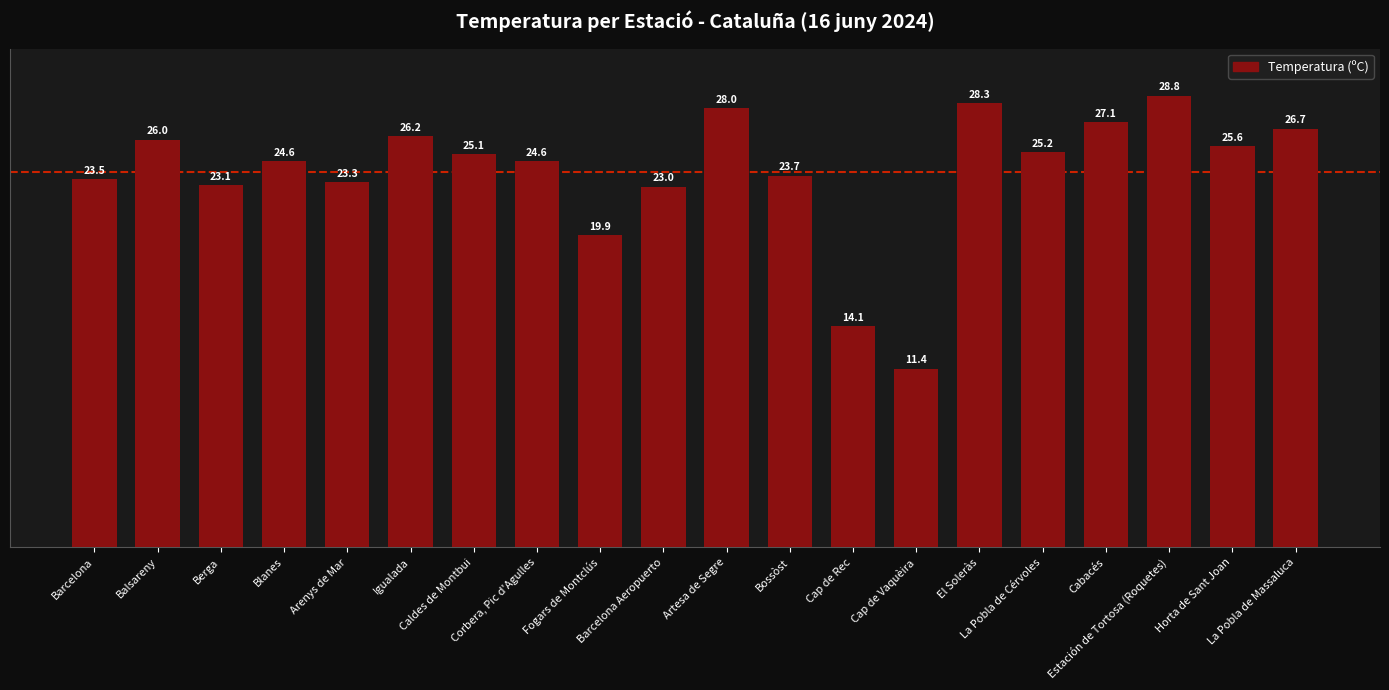

Where is the data nearest to the value 20?

Fogars de Montclús